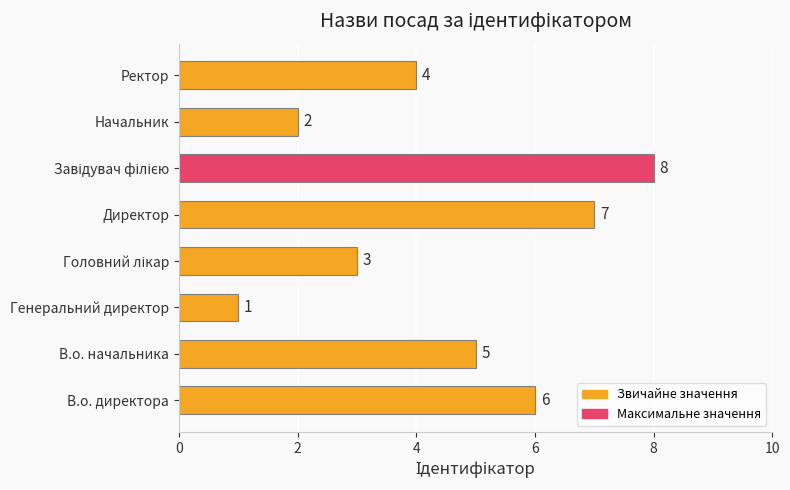

The chart shows a value of 3 at Начальник. True or false?

False